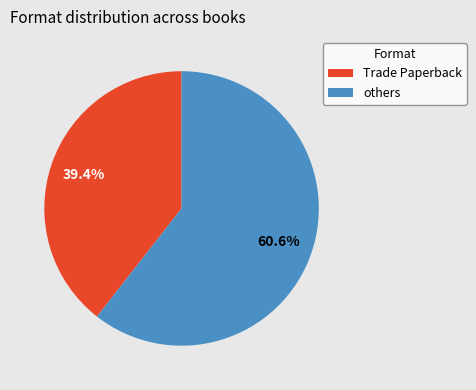

Rank the categories by value from lowest to highest.

Trade Paperback, others